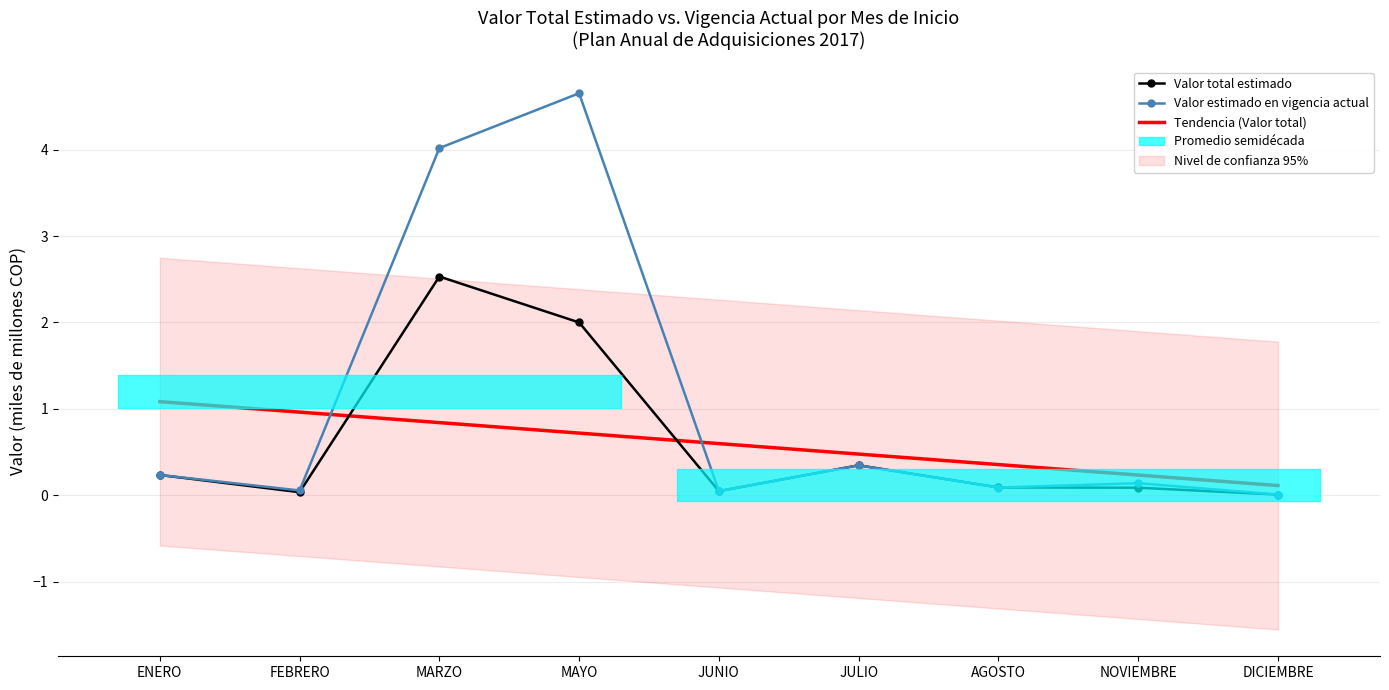

What is the value of the Valor total estimado point at the 1st from the left?

0.2